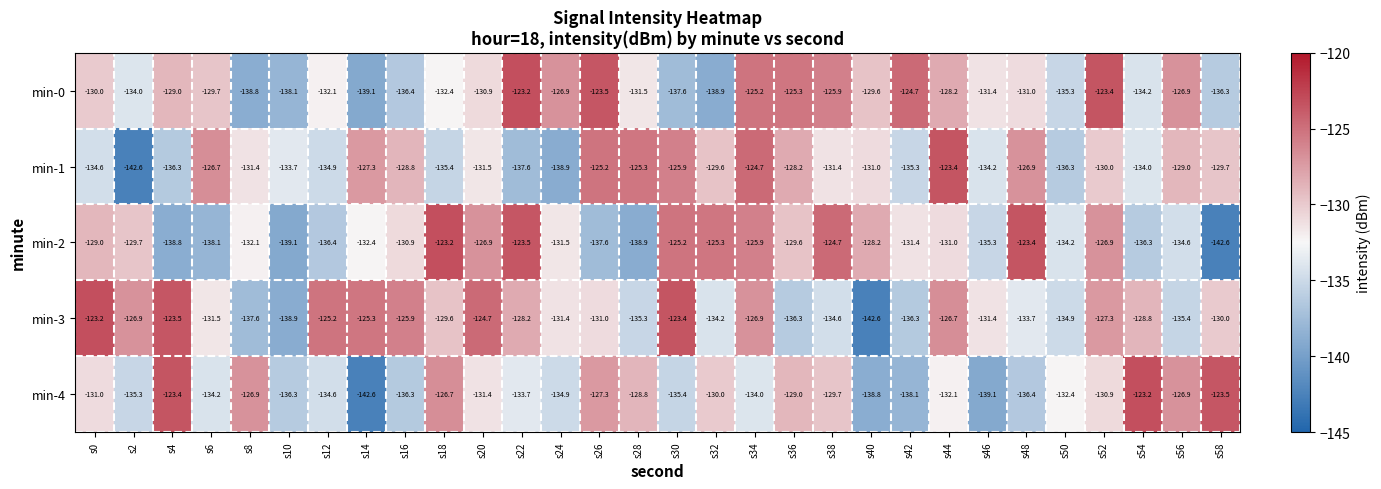

What is the highest value of the min-0 series?

-123.2